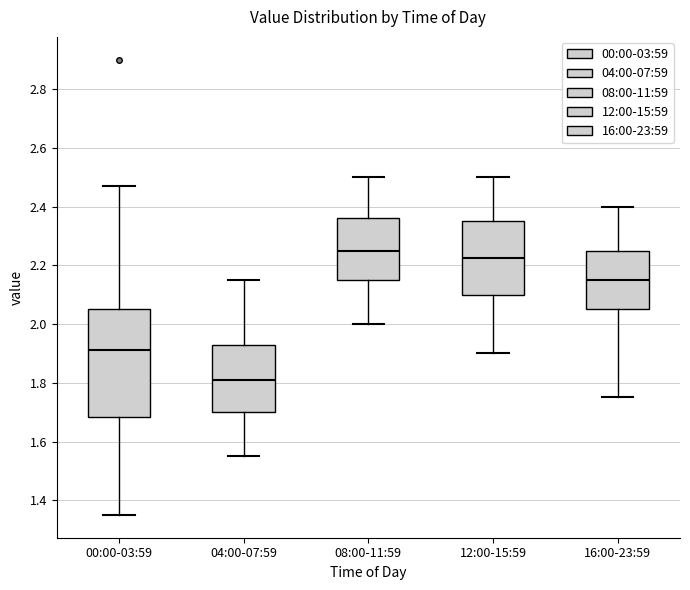

Where is the upper edge of the box for 04:00-07:59 on the y-axis? The values are not printed on the chart, so give them approximately, as read against the axis.

1.92